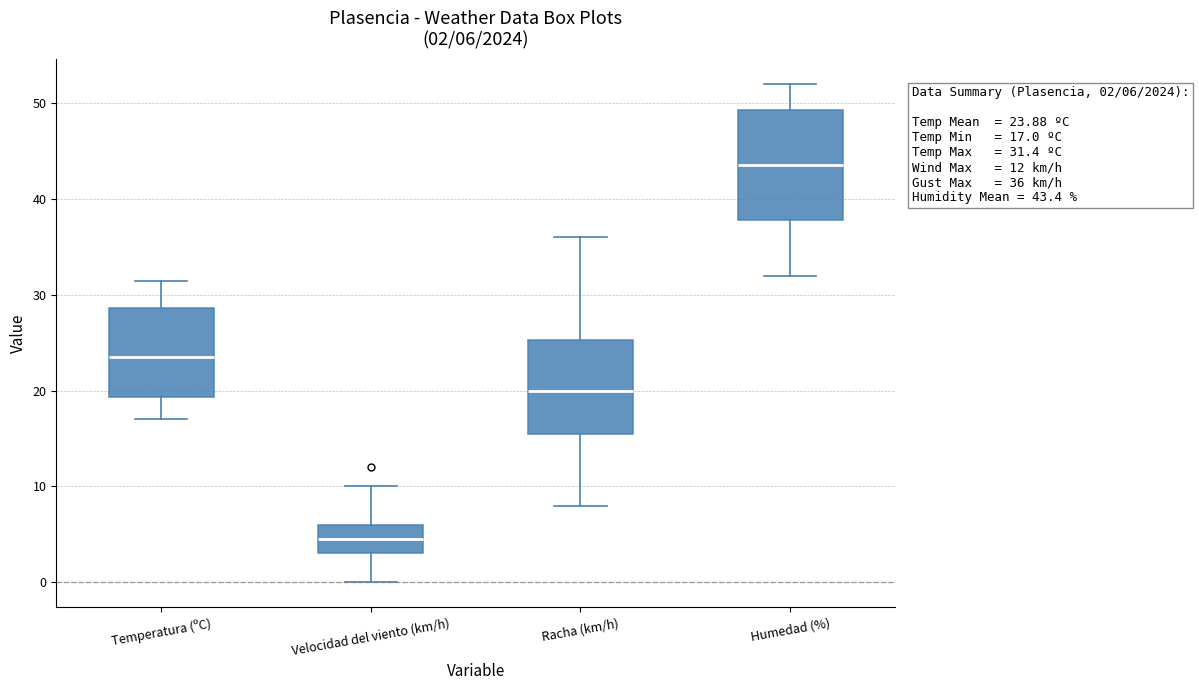

Which box has the highest median line?

Humedad (%)